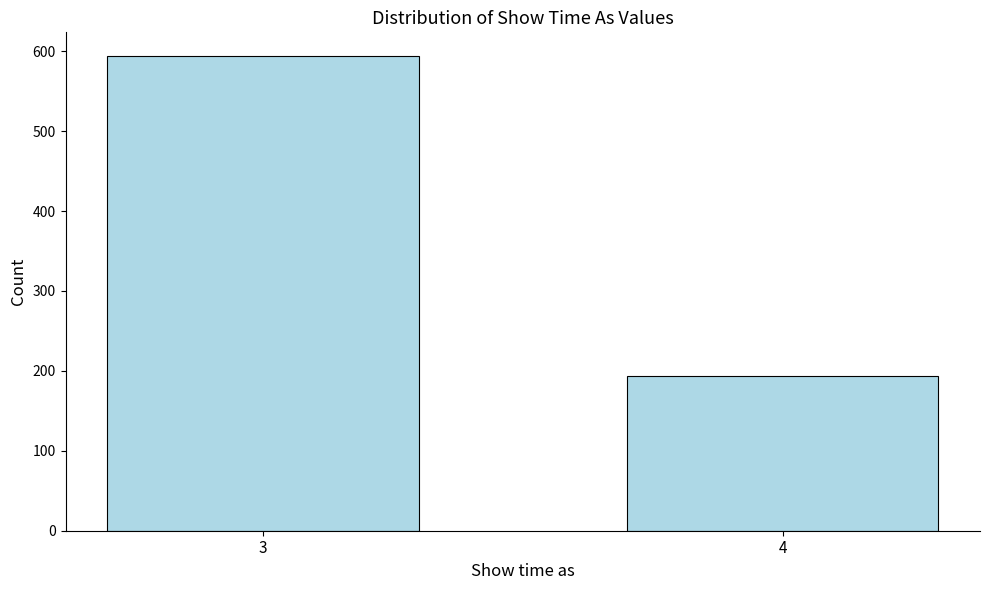

Reading left to right, extract all data points from this chart.

594	193